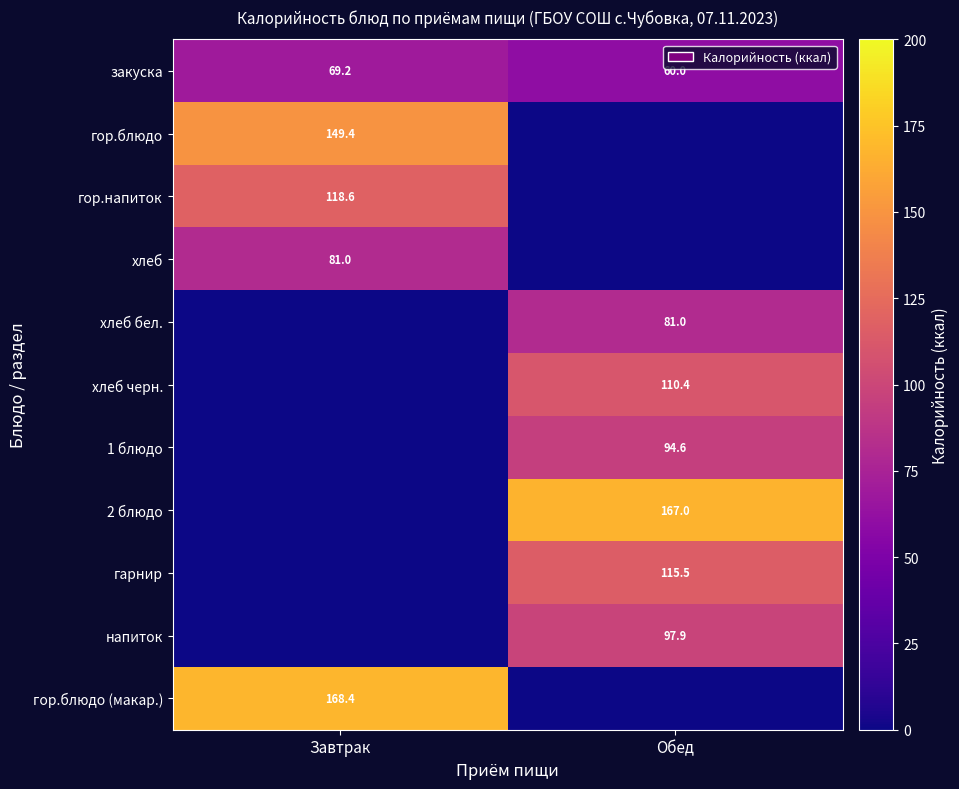

Is the value of гор.блюдо (макар.) at Завтрак greater than the value of 2 блюдо at Обед?

Yes